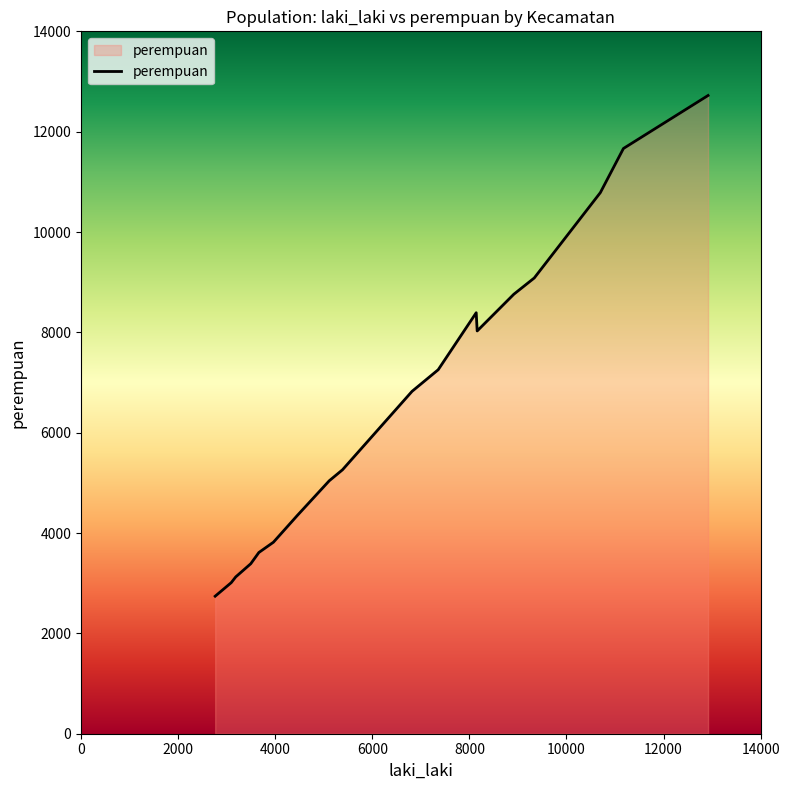

What is the difference between the maximum and minimum values?

9980